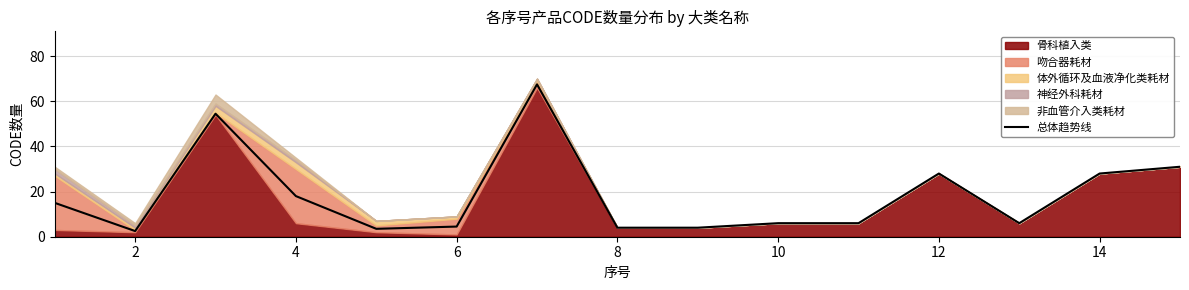

True or false: 总体趋势线 has a value of 2.5 at 2.

True